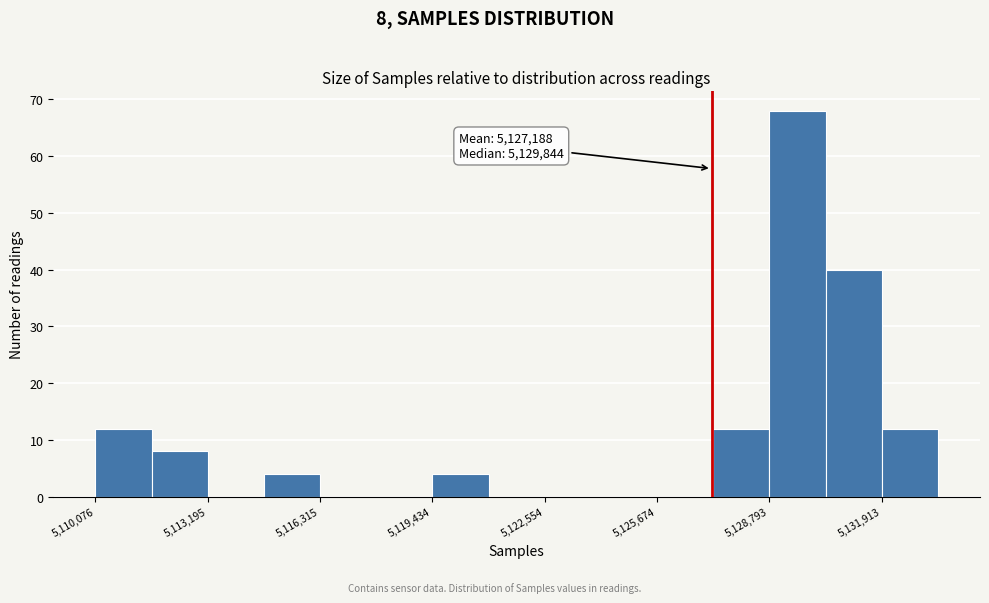

Read against the x-axis, roughly where is the centre of the tallest bar?

5129500